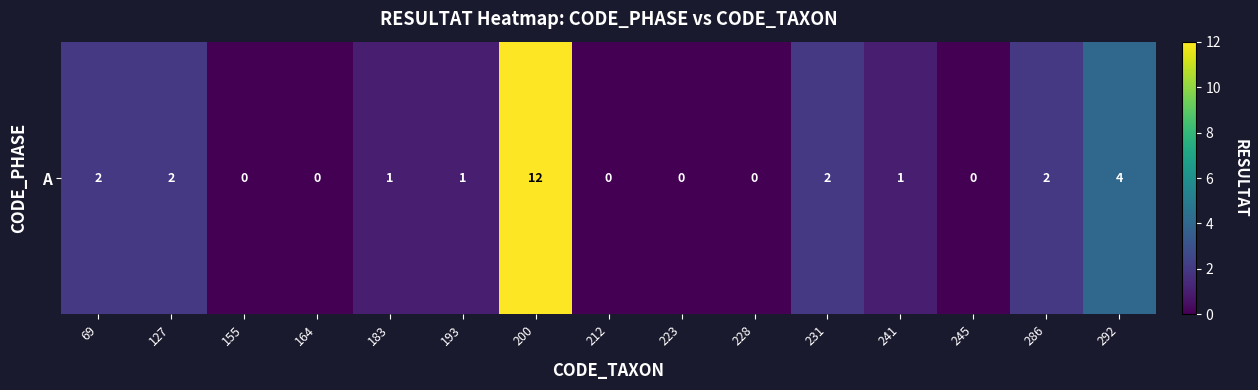

What is the difference between the values at 183 and 292?

3